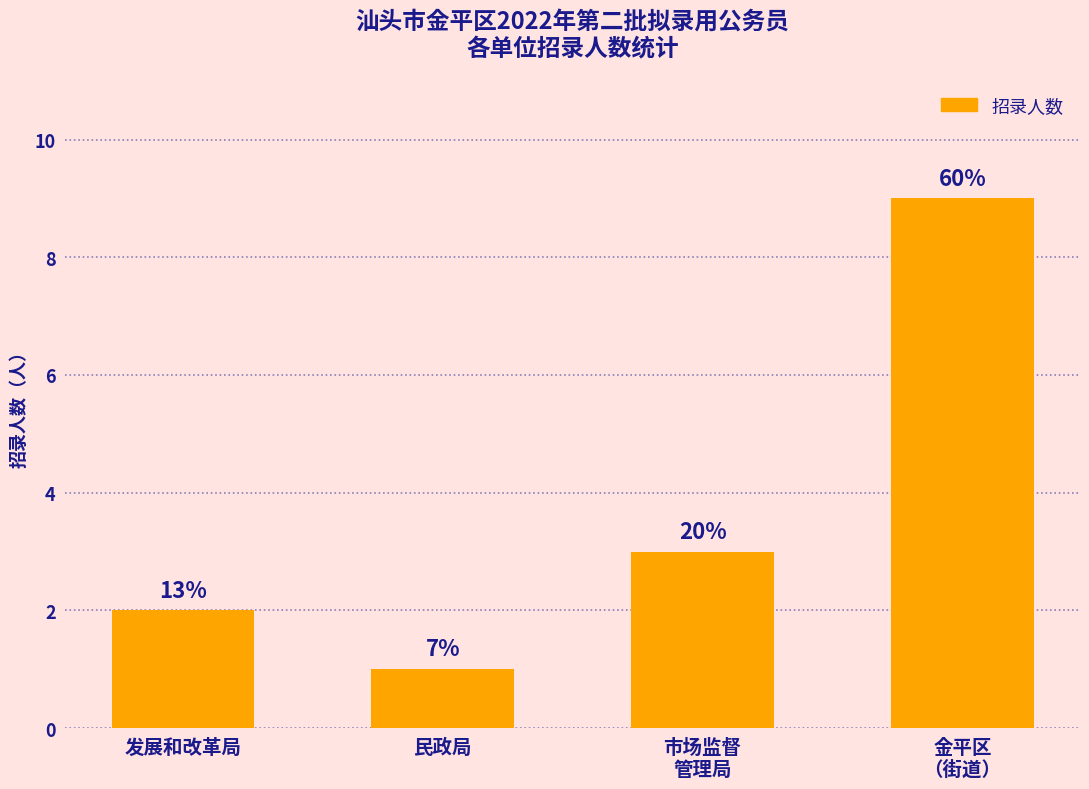

What is the change in value from 民政局 to 金平区
（街道）?

+8